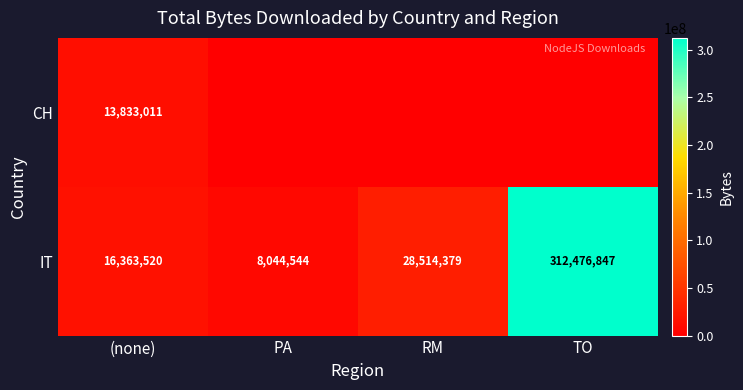

Where is IT nearest to the value 160260695?

RM